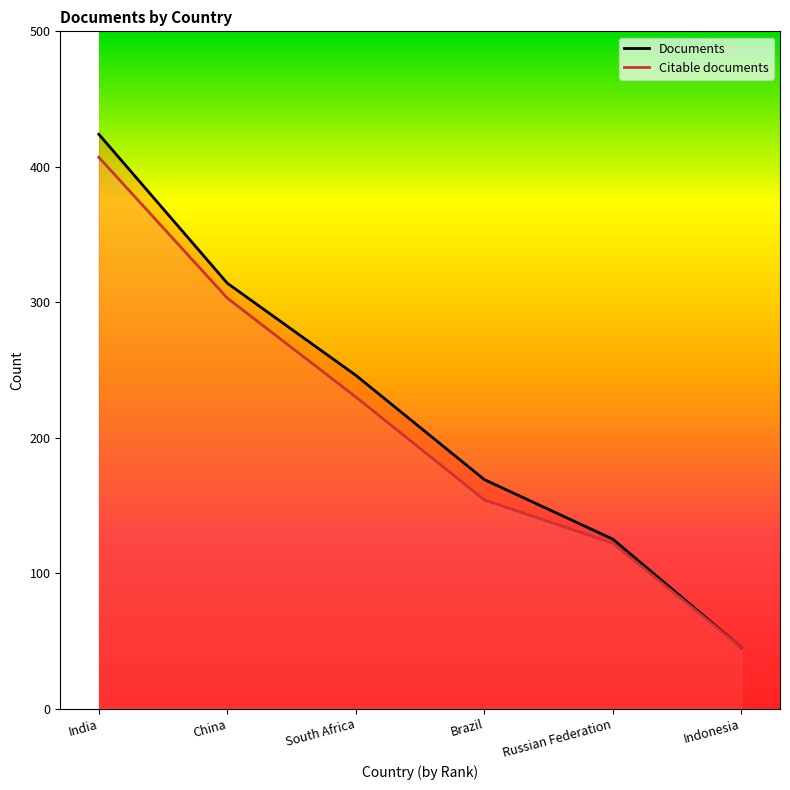

True or false: Citable documents has a value of 162 at Russian Federation.

False